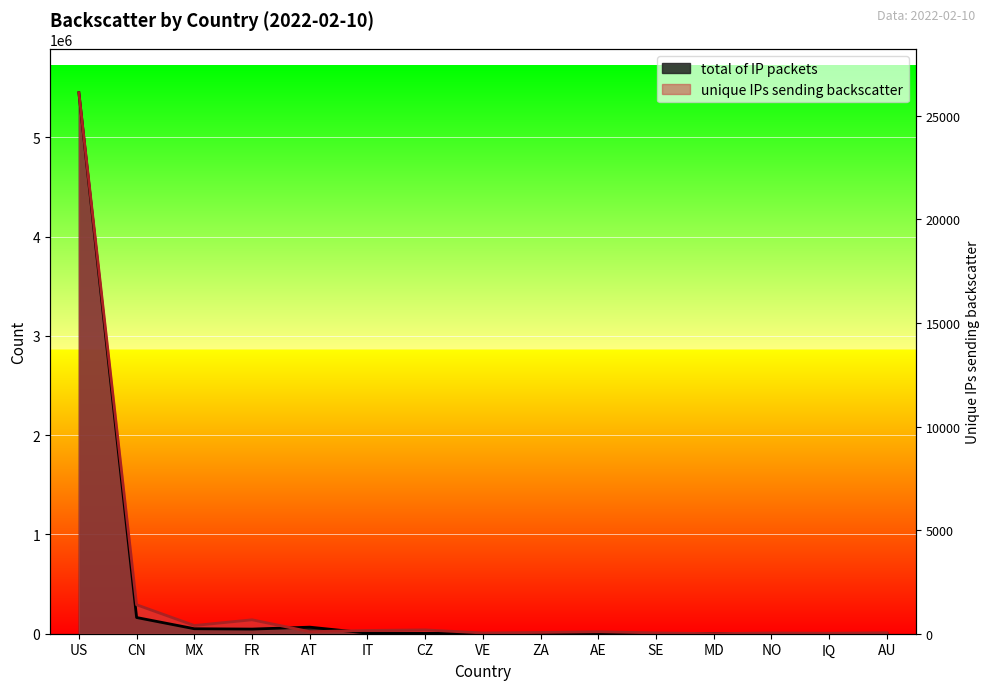

At which category is the sum across all series the highest?

US